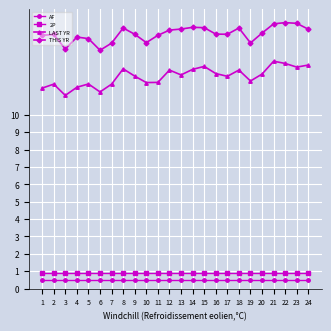

What is the value of the AF point at the 22nd from the left?

0.5